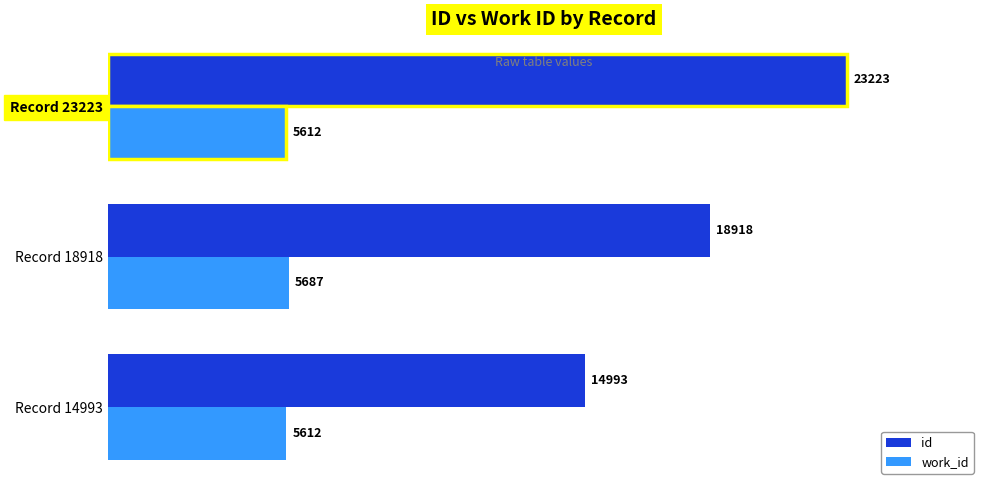

What is the sum of the work_id values at Record 14993 and Record 18918?

11299